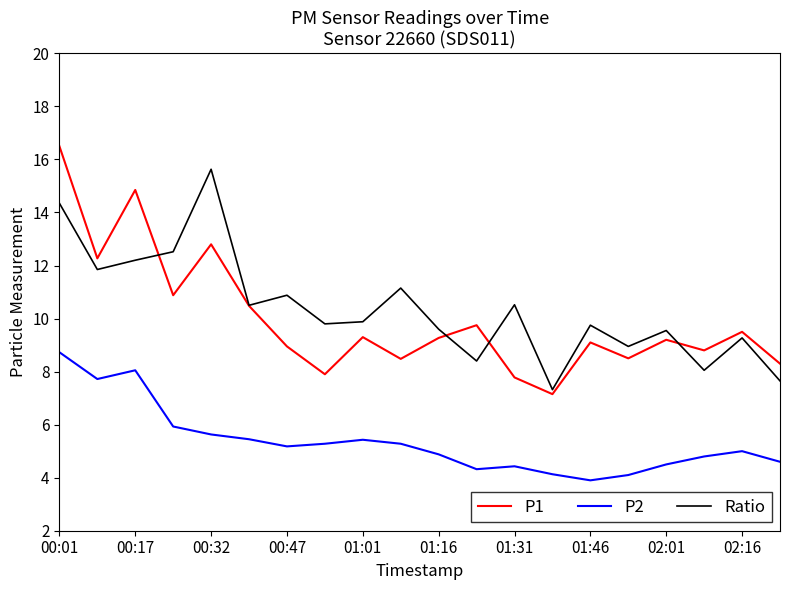

What is the highest value of the P1 series?

16.5